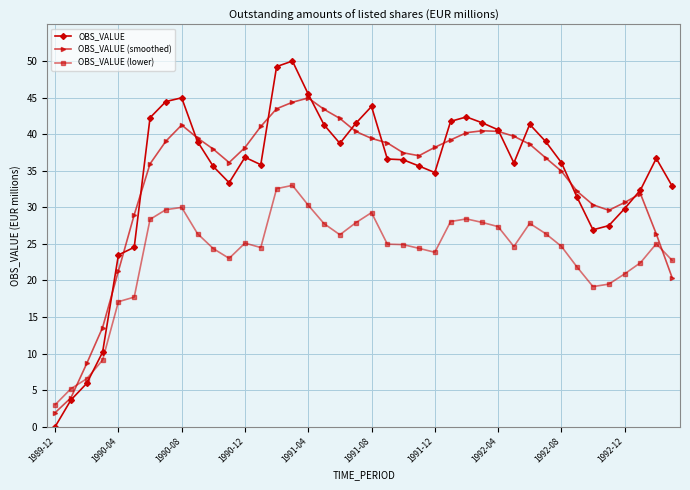

Rank the series by their maximum value, from lowest to highest.

OBS_VALUE (lower), OBS_VALUE (smoothed), OBS_VALUE